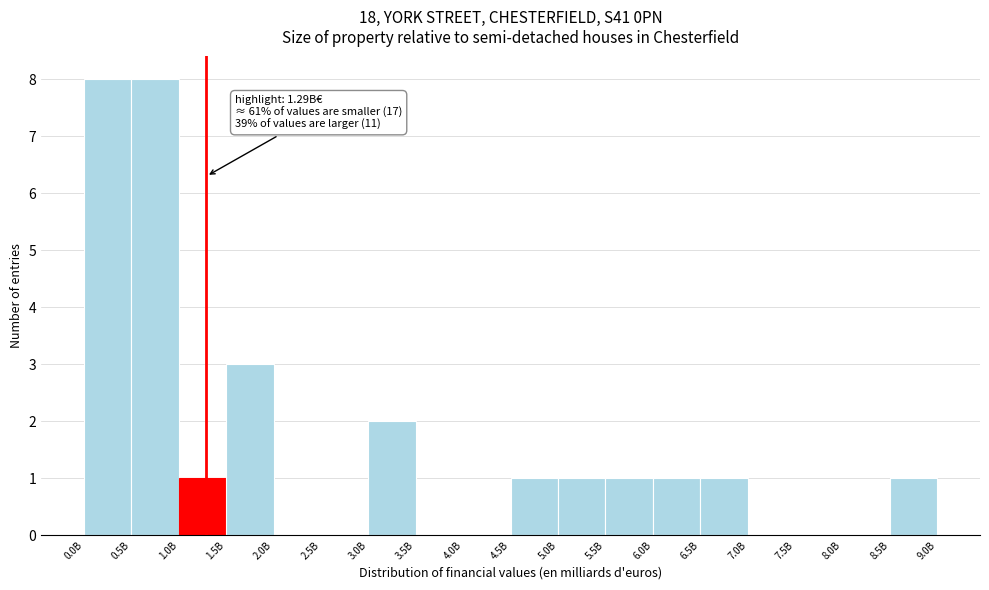

Reading left to right, what are all the values shown in this chart?

0.0B=8	0.5B=8	1.0B=1	1.5B=3	2.0B=0	2.5B=0	3.0B=2	3.5B=0	4.0B=0	4.5B=1	5.0B=1	5.5B=1	6.0B=1	6.5B=1	7.0B=0	7.5B=0	8.0B=0	8.5B=1